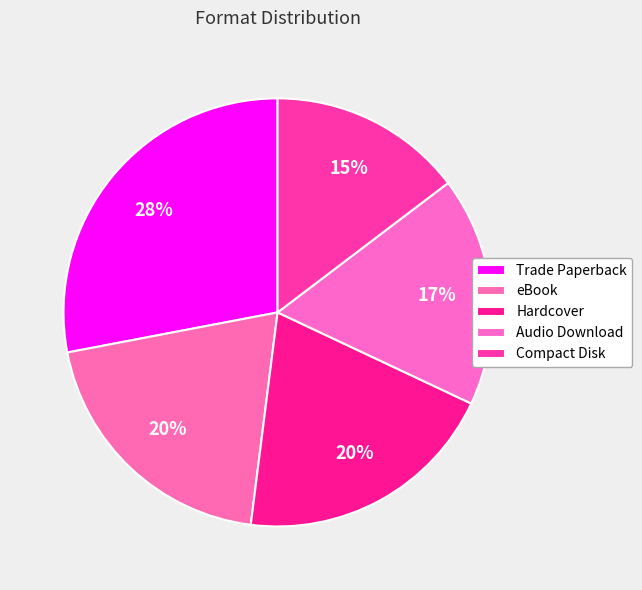

How many segments does this pie chart have?

5